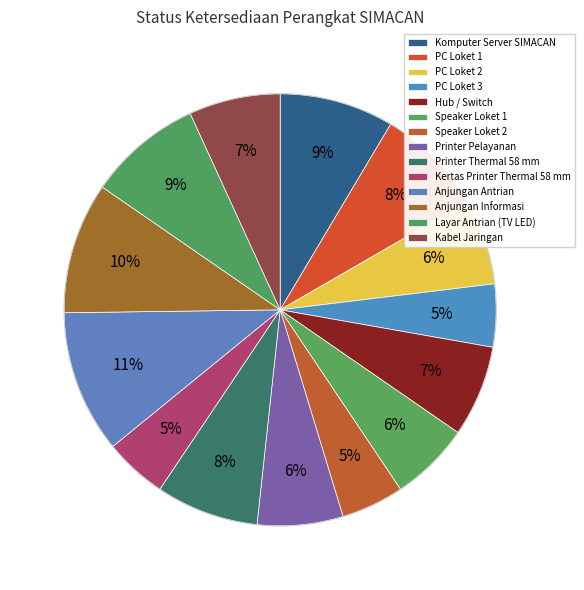

To the nearest percent, what is the difference between the Speaker Loket 2 and Hub / Switch slice percentages?

2%